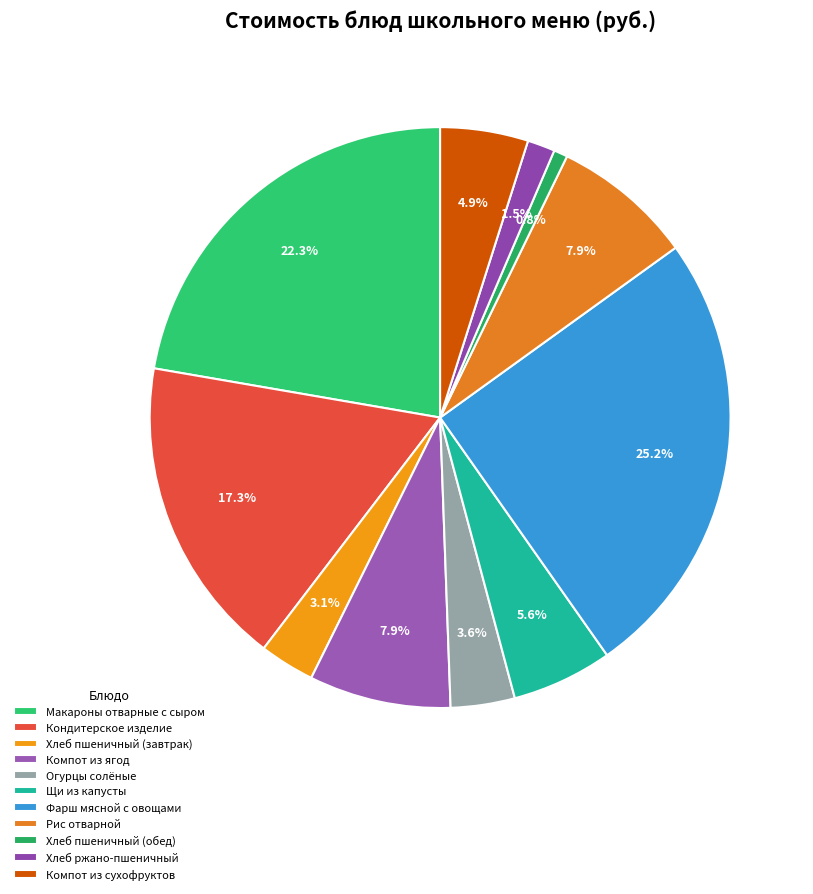

What percentage is the Хлеб пшеничный (обед) slice, to the nearest percent?

1%